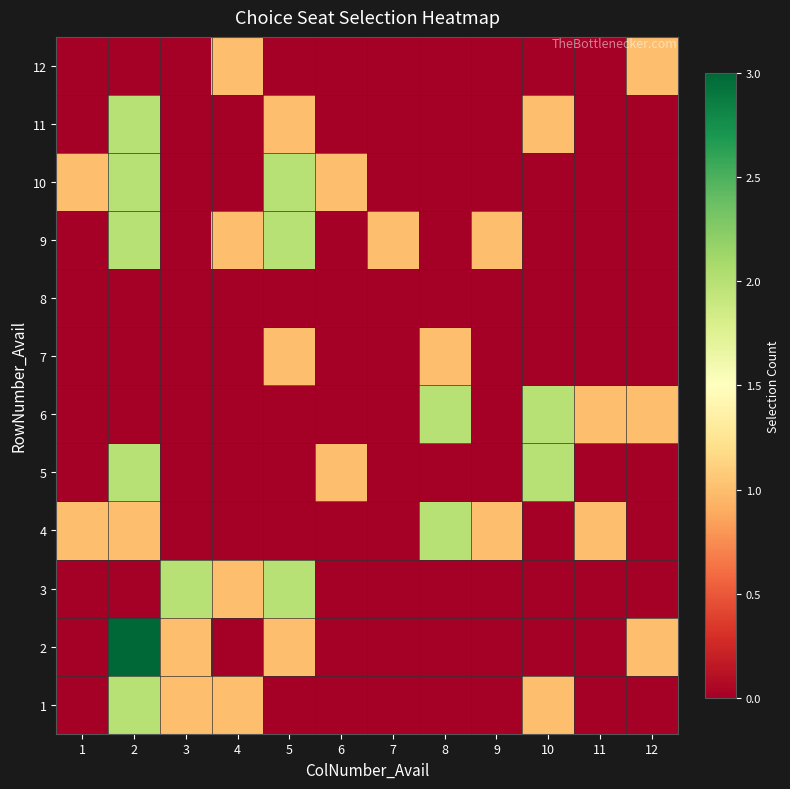

How many series are shown in this chart?

12